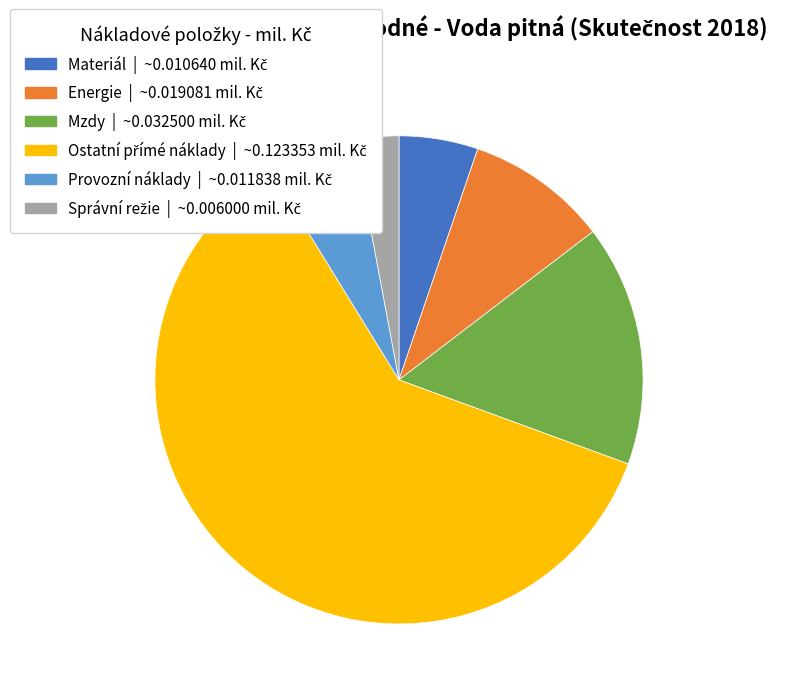

How many segments does this pie chart have?

6